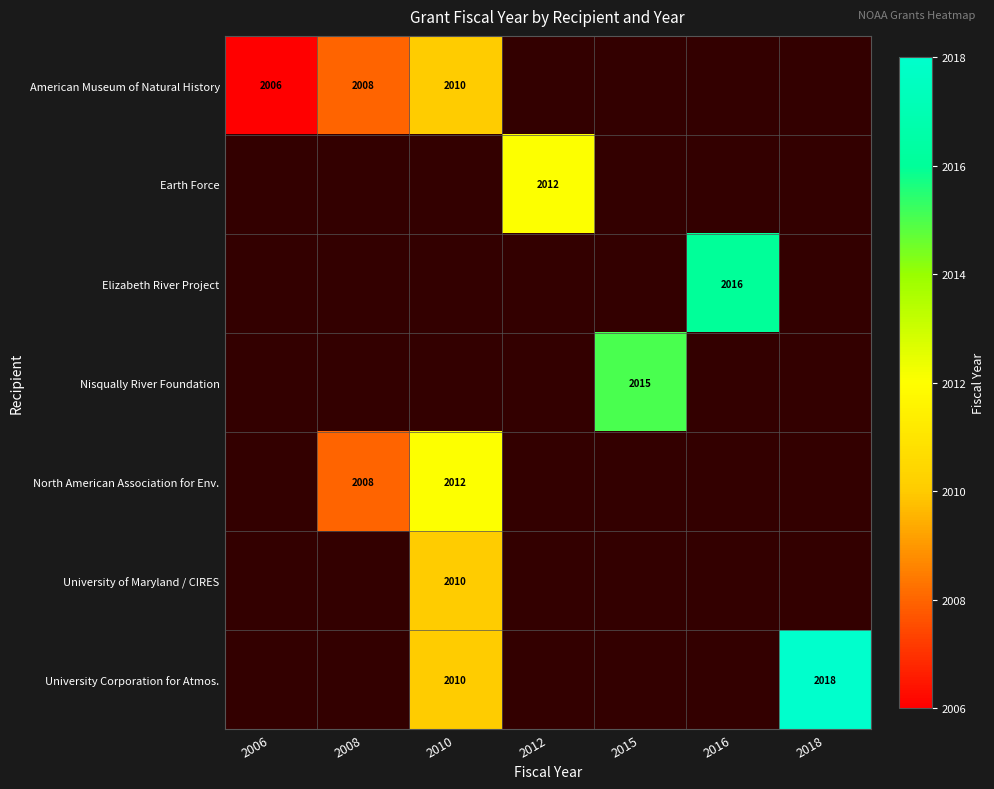

Is it true that American Museum of Natural History equals 2008 at 2008?

True